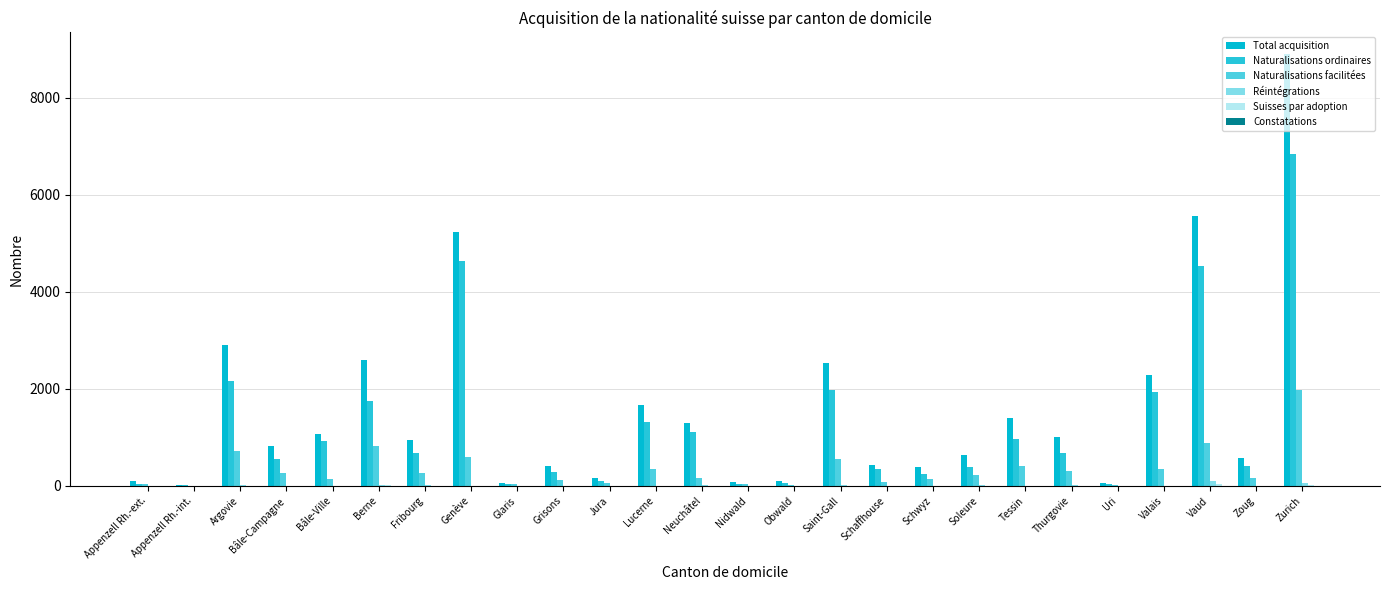

At which category does the chart reach its peak across all series?

Zurich